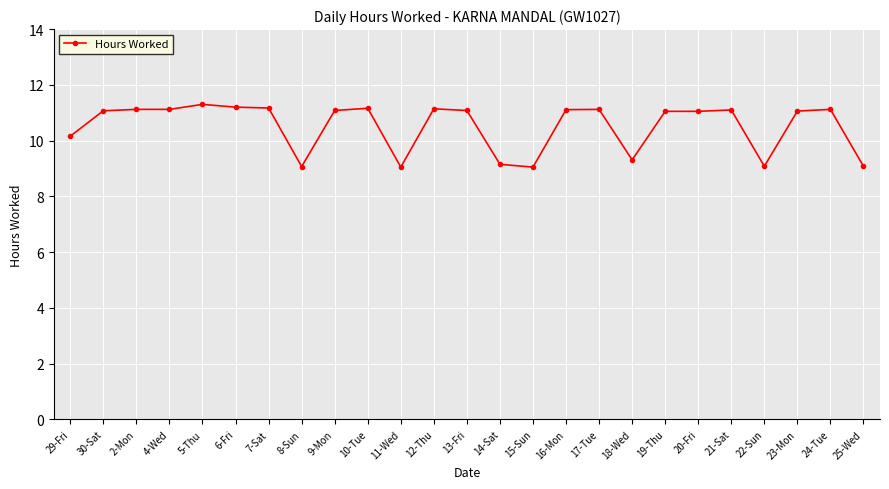

How many lines are shown in the chart?

1